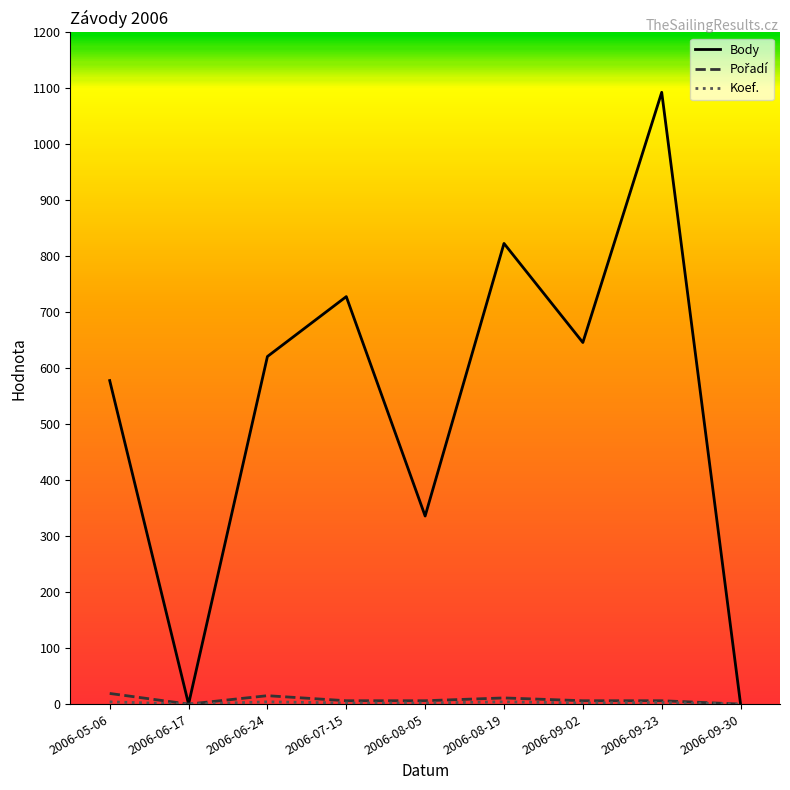

Which label corresponds to the largest value in the chart?

2006-09-23